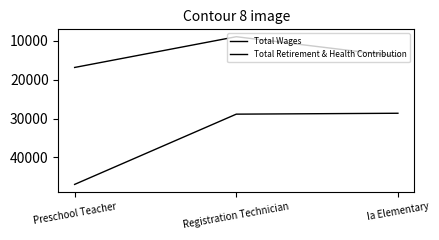

What is the total value across all series at Preschool Teacher?

63800